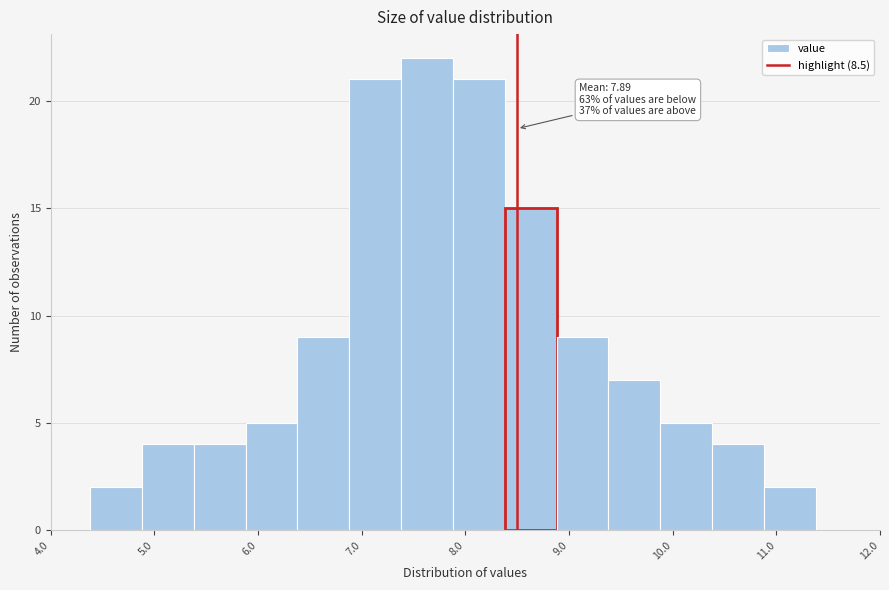

Over which range of the x-axis is the bar tallest?

7.38 to 7.88